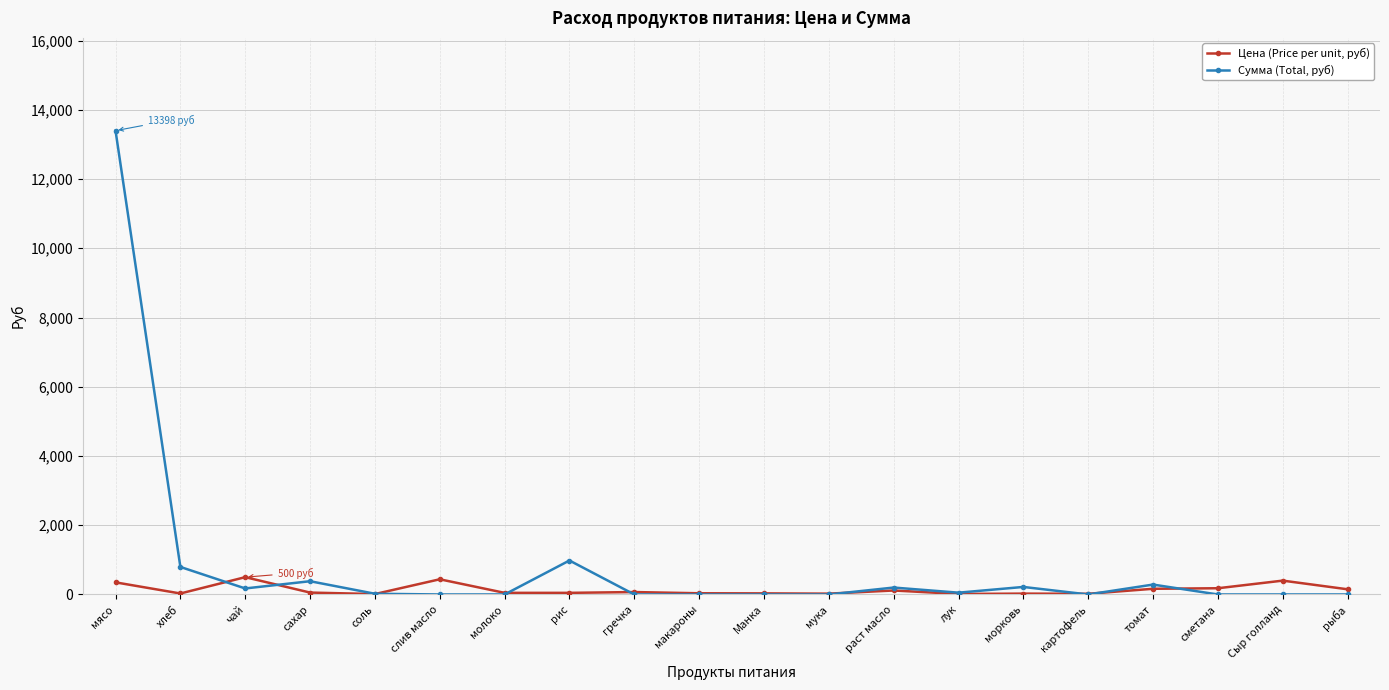

What are all the series names shown in the legend?

Цена (Price per unit, руб), Сумма (Total, руб)